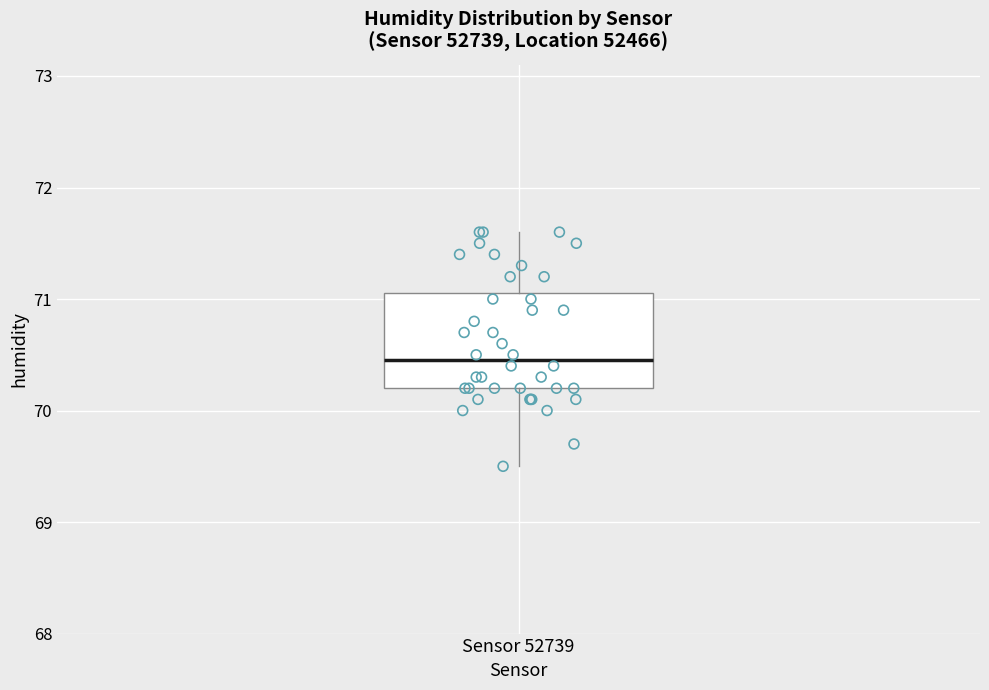

Transcribe this box plot: give where the median line is, the range the box spans, and where the two whiskers end, as read against the y-axis. The values are not printed on the chart, so give them approximately, as read against the axis.

median 70.5, box 70.2 to 71.1, whiskers 69.5 to 71.6